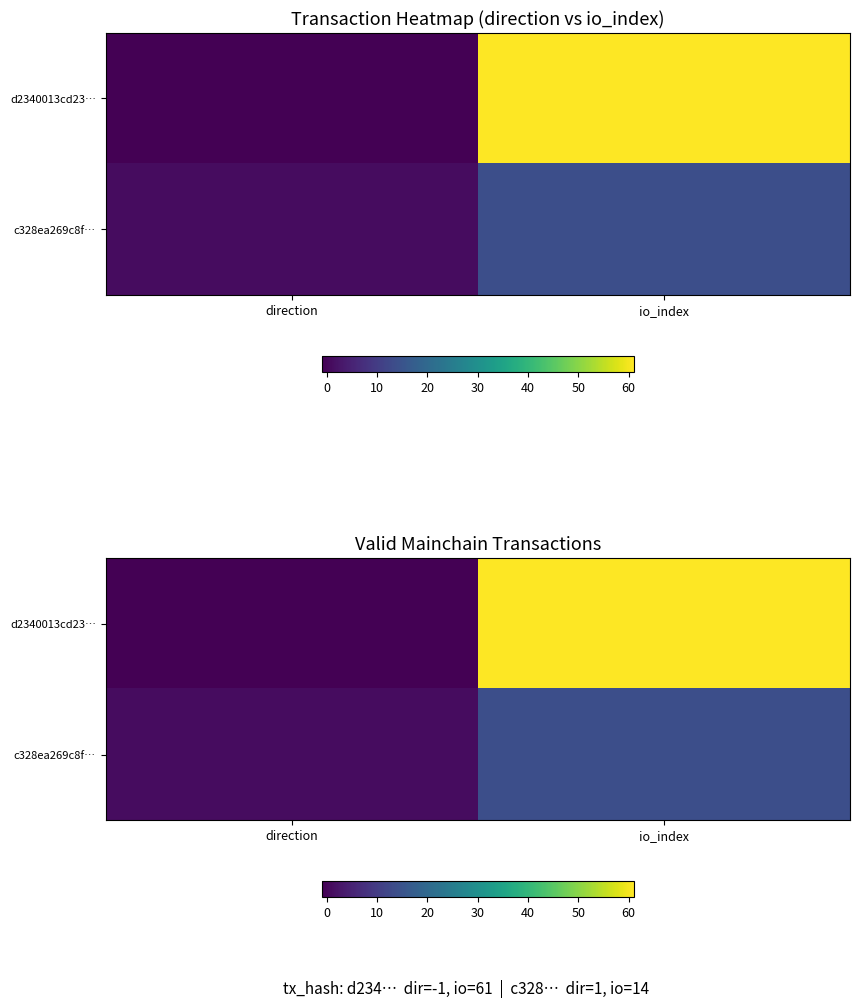

The d2340013cd23… series shows 101 at io_index. True or false?

False